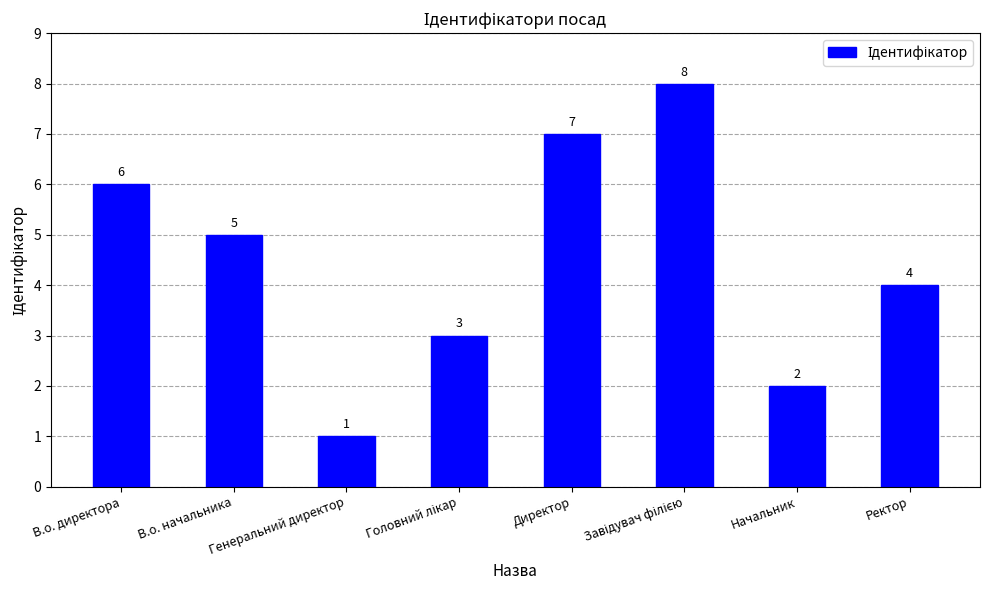

The chart shows a value of 7 at Директор. True or false?

True